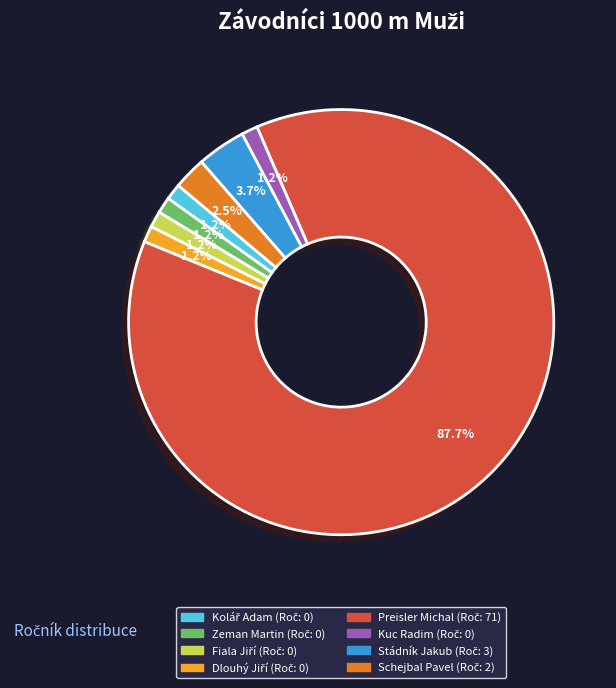

What is the largest slice in the pie chart?

Preisler Michal